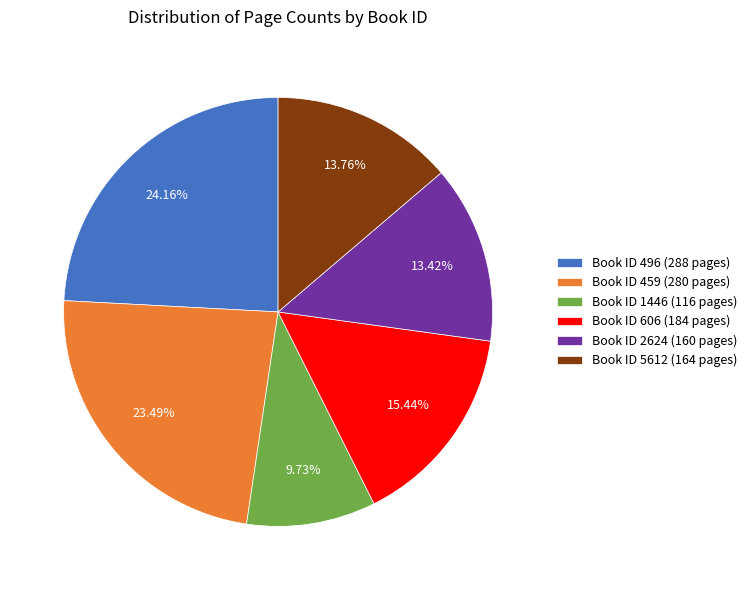

What is the ratio of the value at Book ID 496 (288 pages) to the value at Book ID 1446 (116 pages)?

2.5